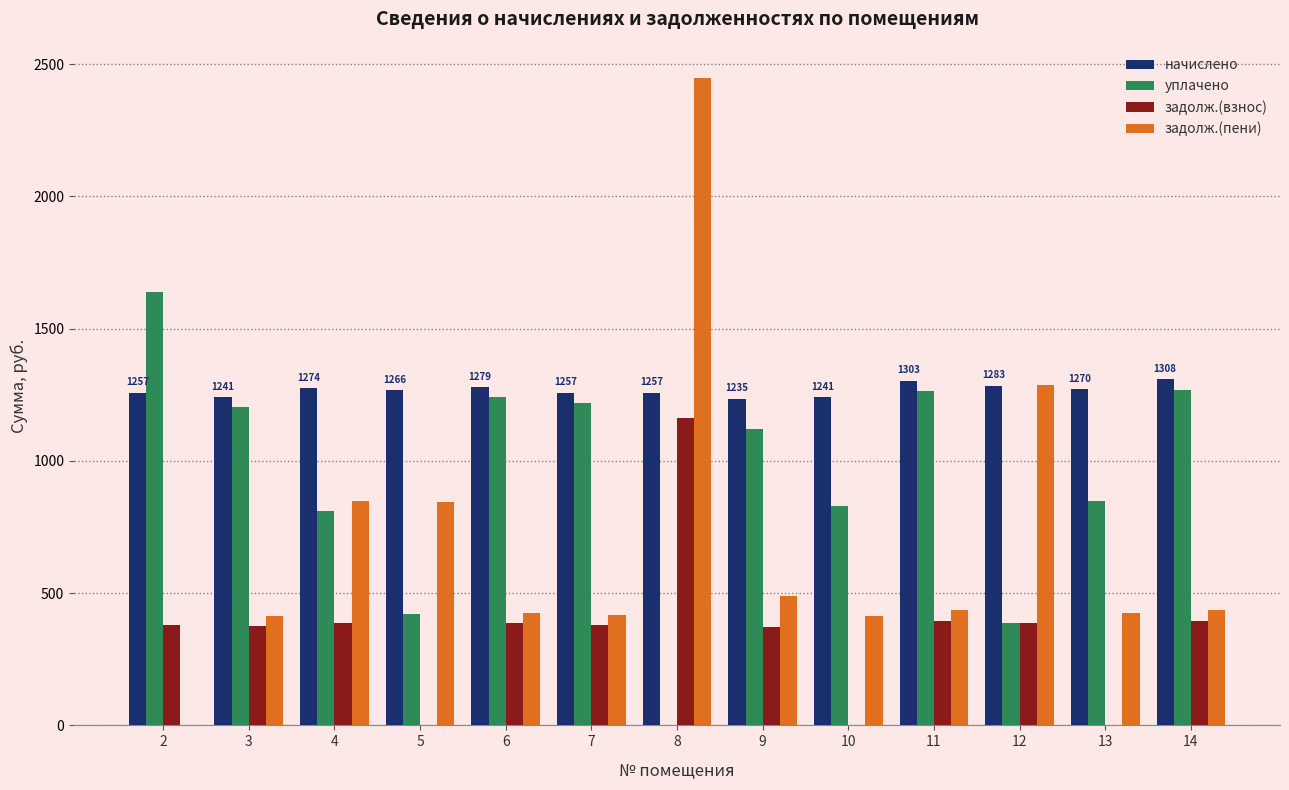

How many groups of bars are there?

13